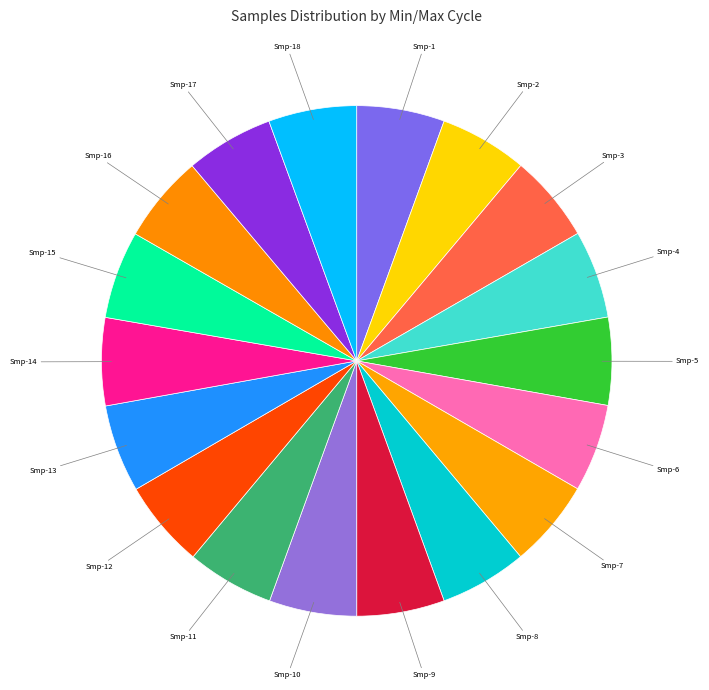

Does any single category account for the majority?

No